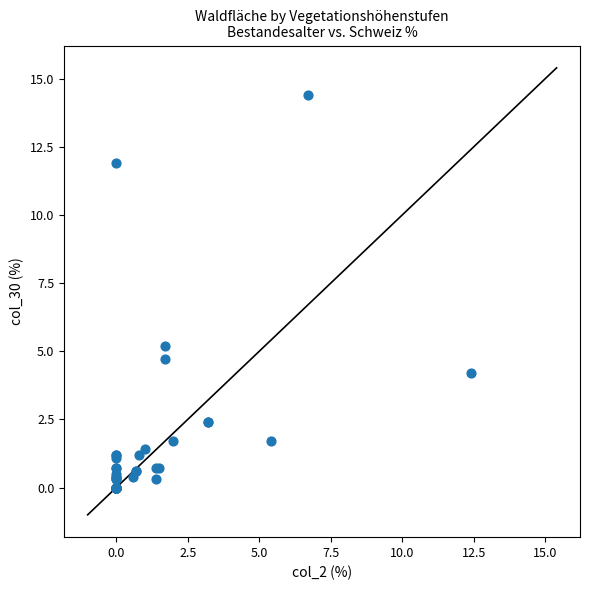

What Y value in the scatter plot is closest to 7?

5.2